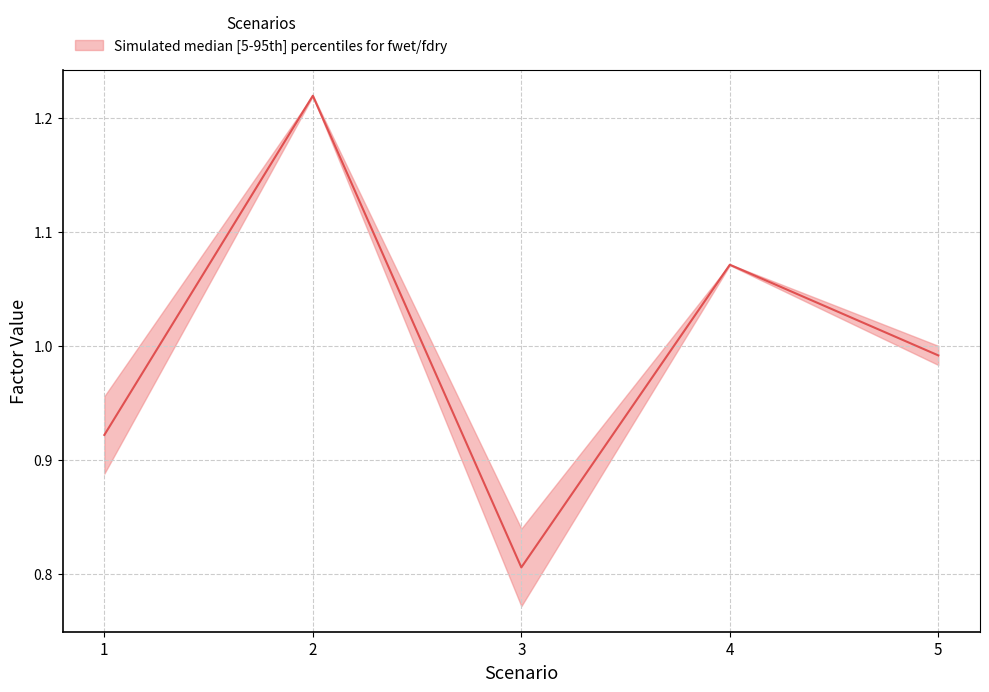

The value at 3 is 0.8. True or false?

True